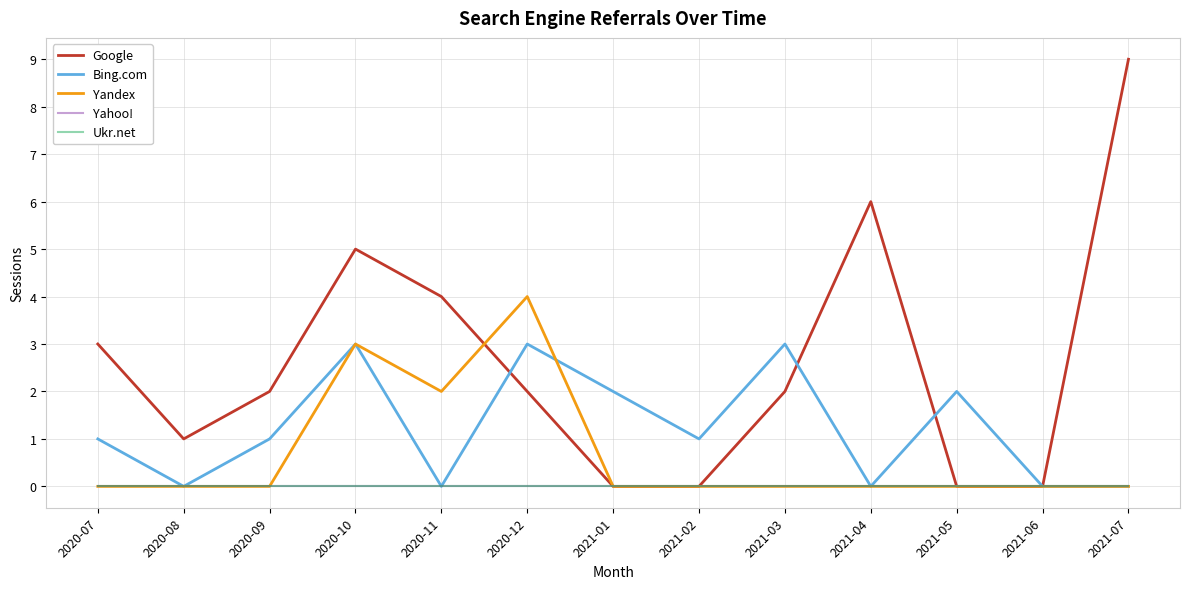

Is this an area chart (filled region under the line)?

No